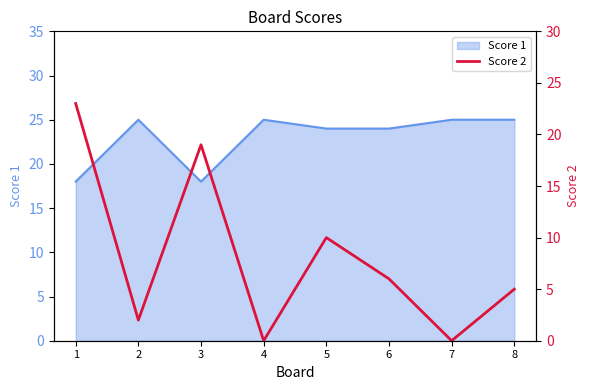

Rank the categories by value from highest to lowest.

1, 3, 5, 6, 8, 2, 4, 7